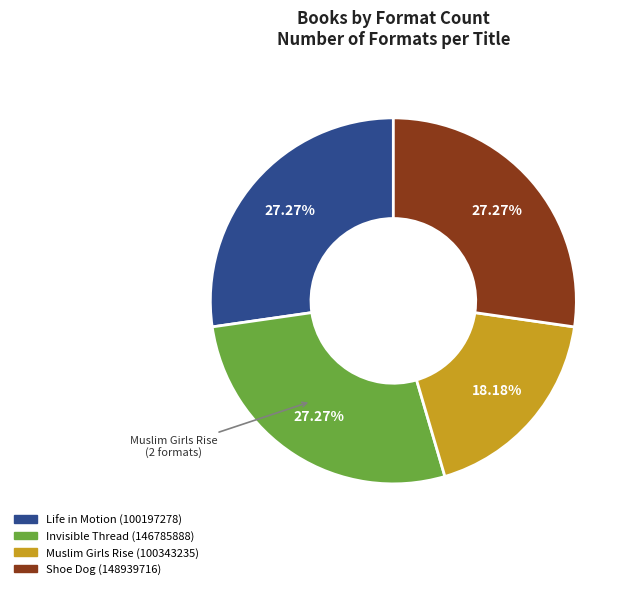

Is Life in Motion (100197278) the majority of the pie?

No